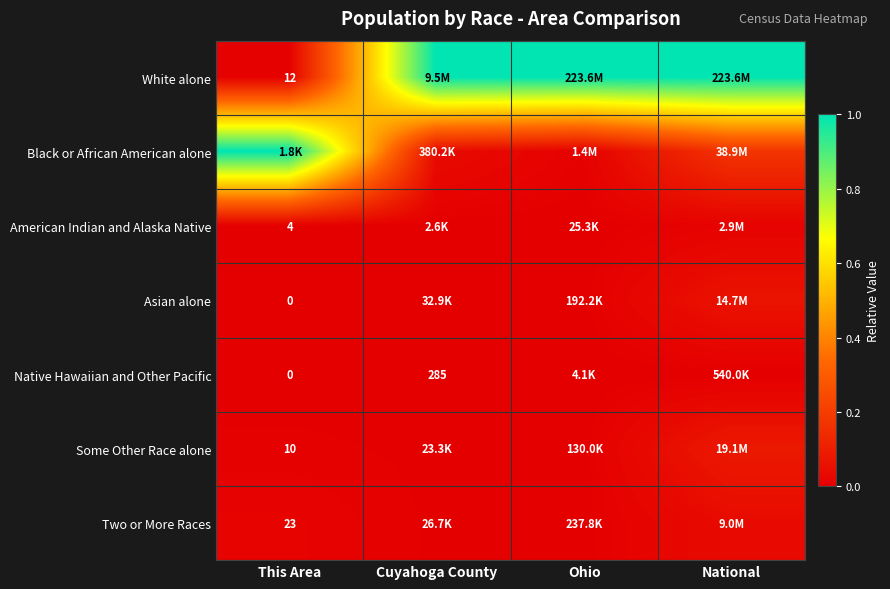

How many data points does each series have?

4